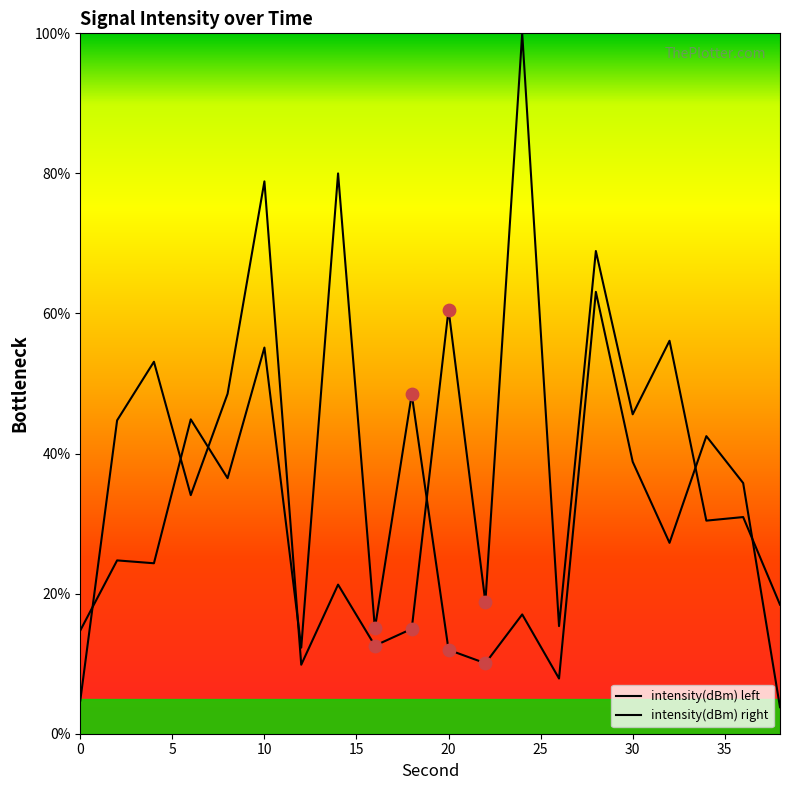

At how many categories does at least one series exceed 54?

6